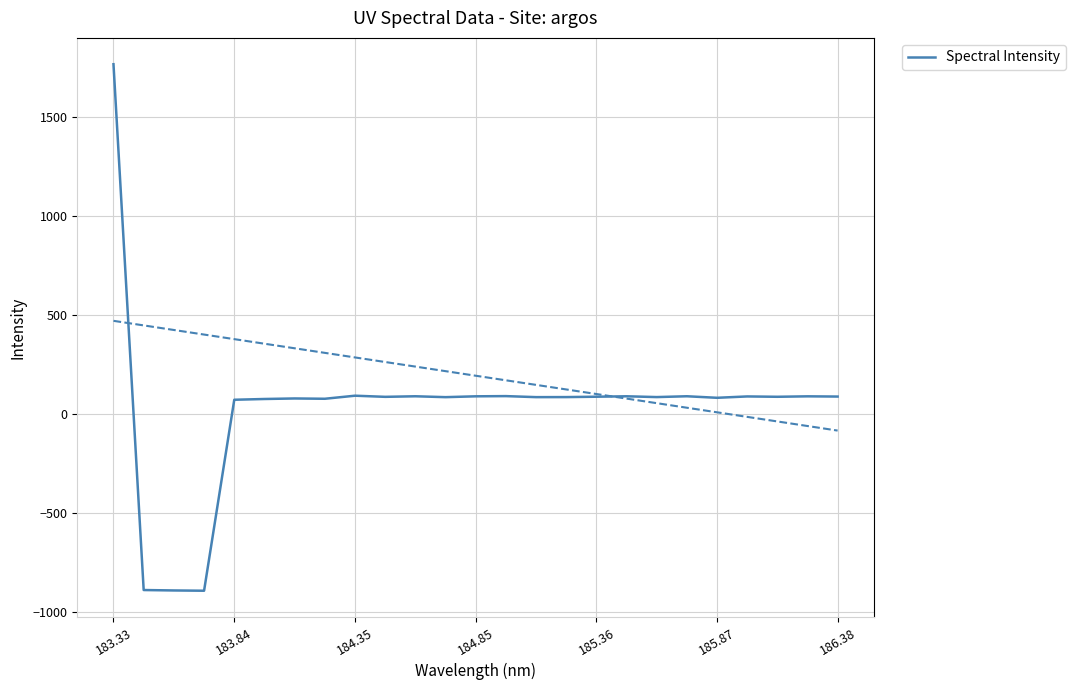

Is it true that Spectral Intensity equals 71.9 at 183.84?

True